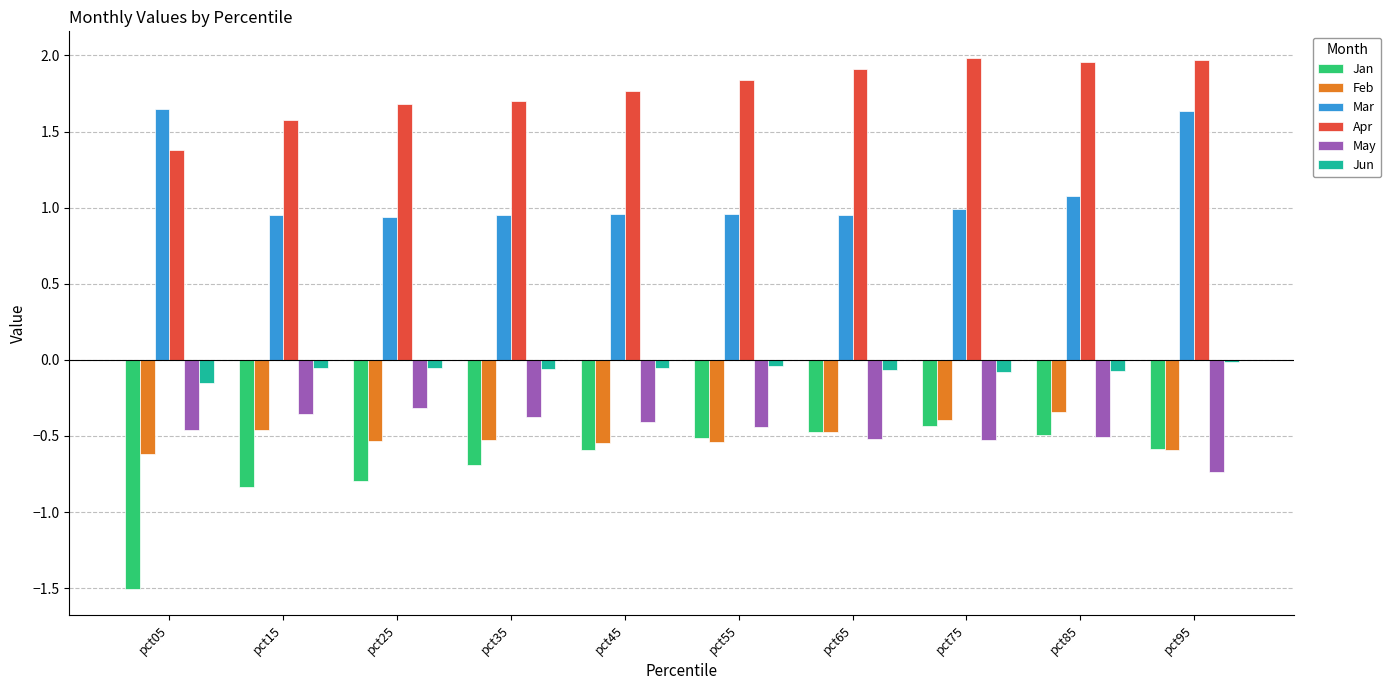

What is the sum of all Apr values?

17.8